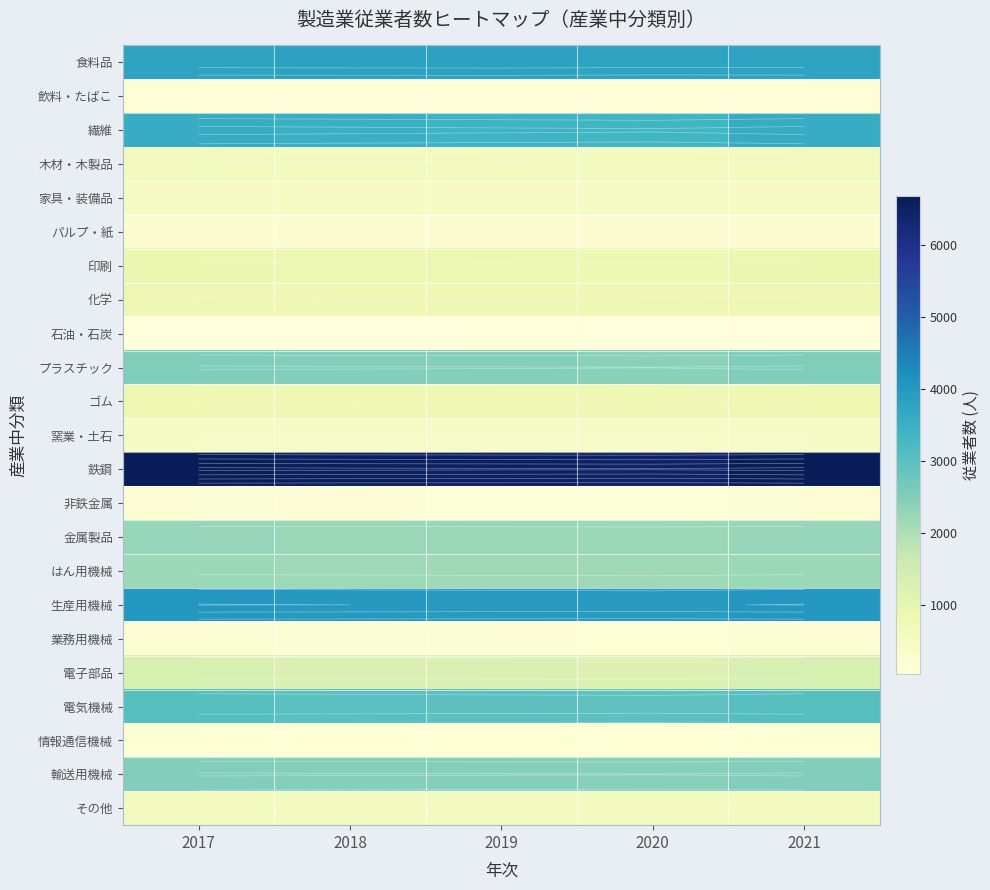

What is the sum of all 情報通信機械 values?

725